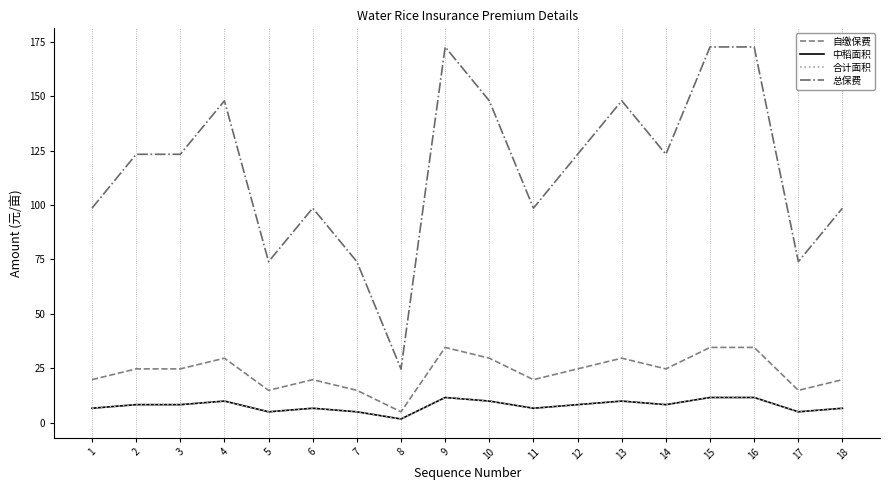

At which label is 总保费 closest to 98?

1